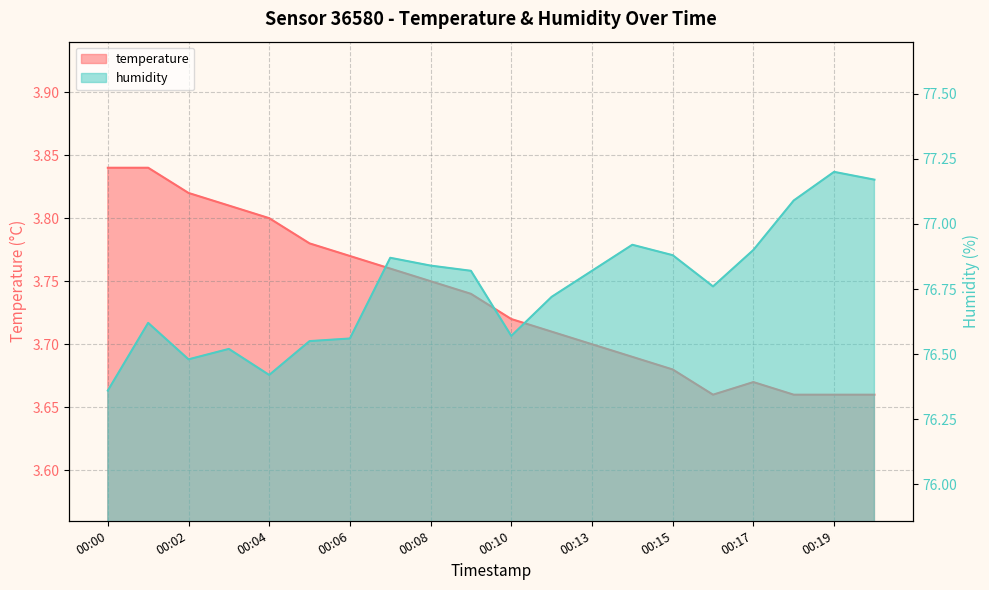

True or false: humidity has a value of 35.6 at 00:09.

False